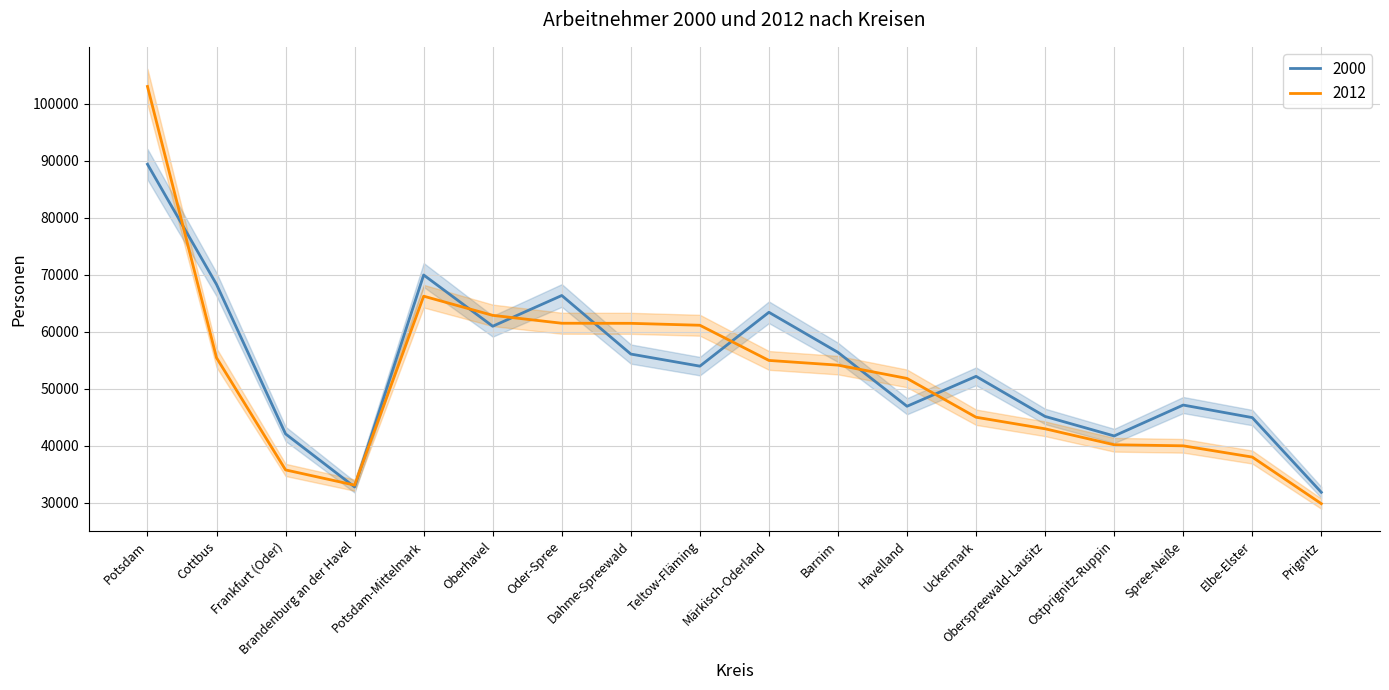

How many interior local peaks does the 2012 series have?

1